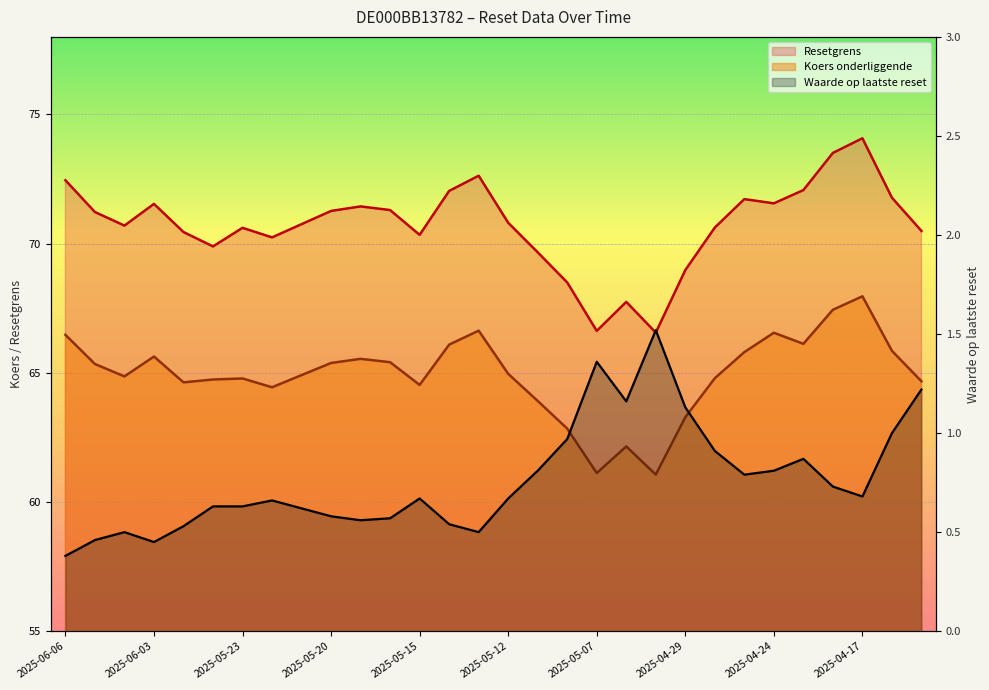

What is the lowest value of the Koers onderliggende series?

61.1